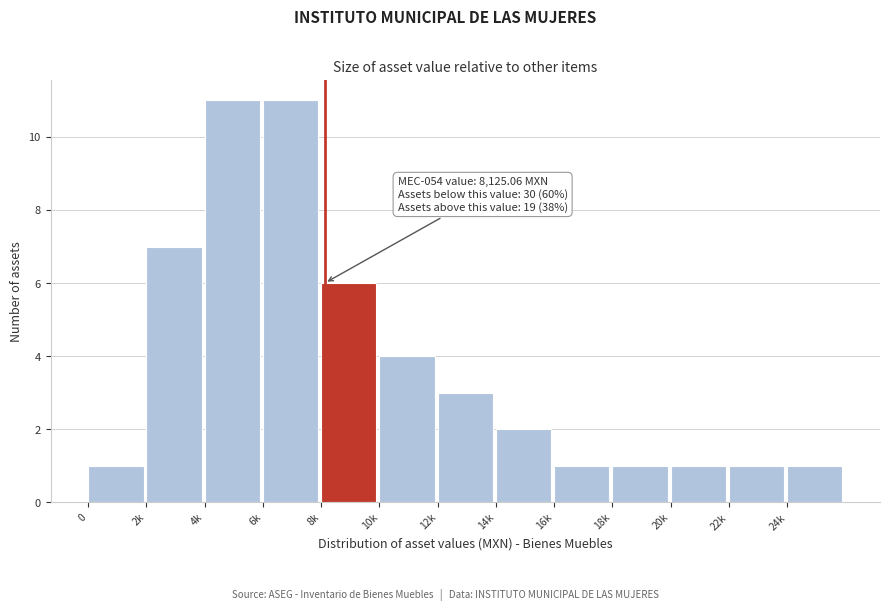

Reading left to right, transcribe all the data shown in this chart.

0=1	2k=7	4k=11	6k=11	8k=6	10k=4	12k=3	14k=2	16k=1	18k=1	20k=1	22k=1	24k=1